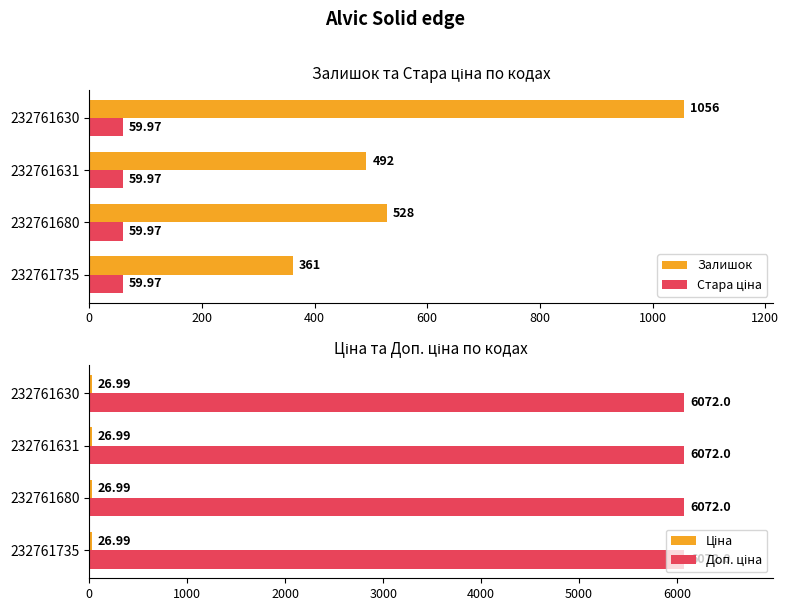

What is the difference between the Залишок values at 232761630 and 232761680?

528.0